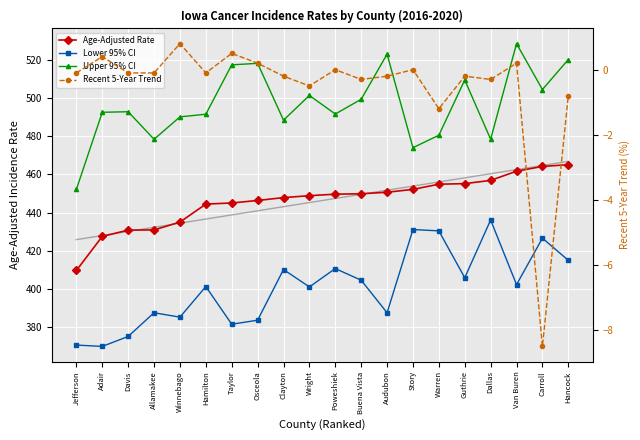

What position from the right is Carroll?

2